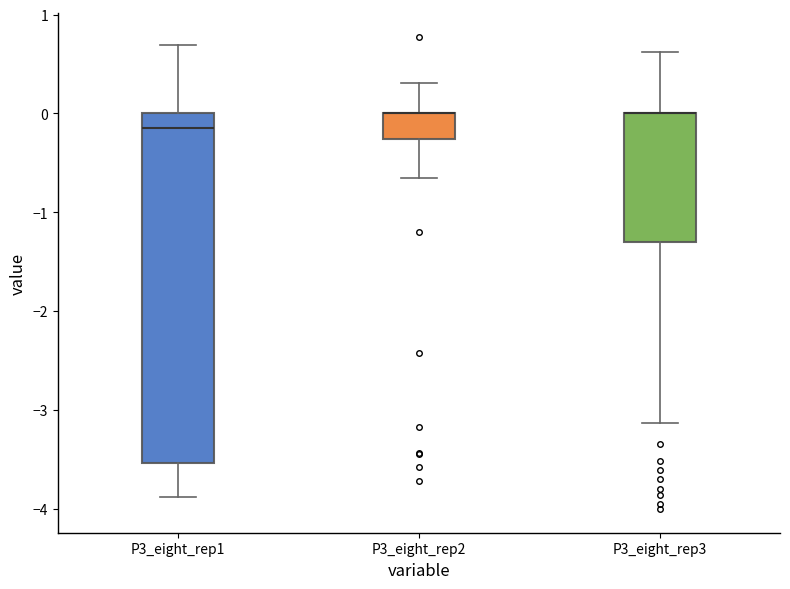

Where does the lower whisker of the box for P3_eight_rep2 end on the y-axis? The values are not printed on the chart, so give them approximately, as read against the axis.

-0.6